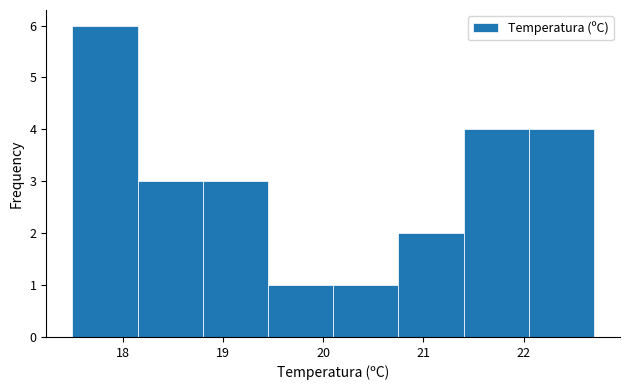

Over which range of the x-axis is the bar tallest?

17.50 to 18.15